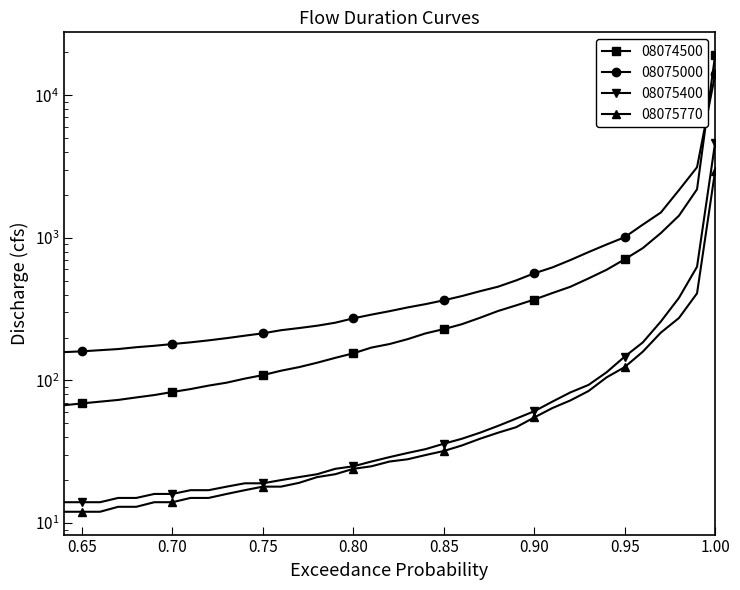

Which category has the highest value across all series?

1.0